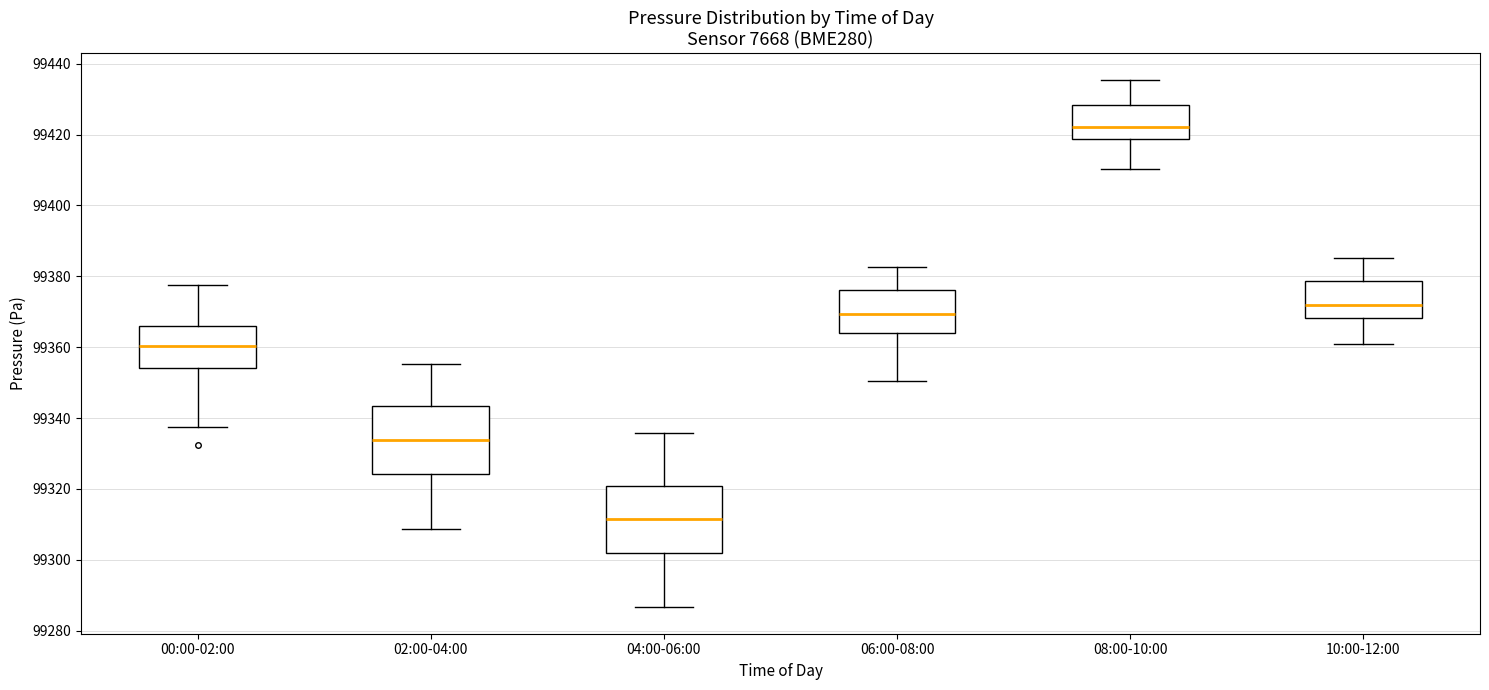

Where does the lower whisker of the box for 08:00-10:00 end on the y-axis? The values are not printed on the chart, so give them approximately, as read against the axis.

99410